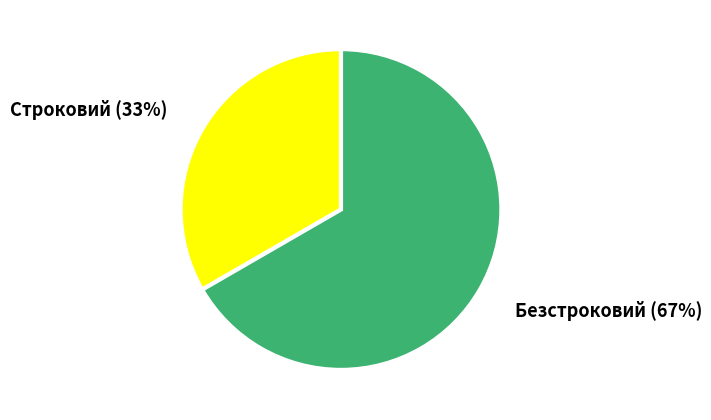

To the nearest percent, what percentage of the pie is Безстроковий?

67%